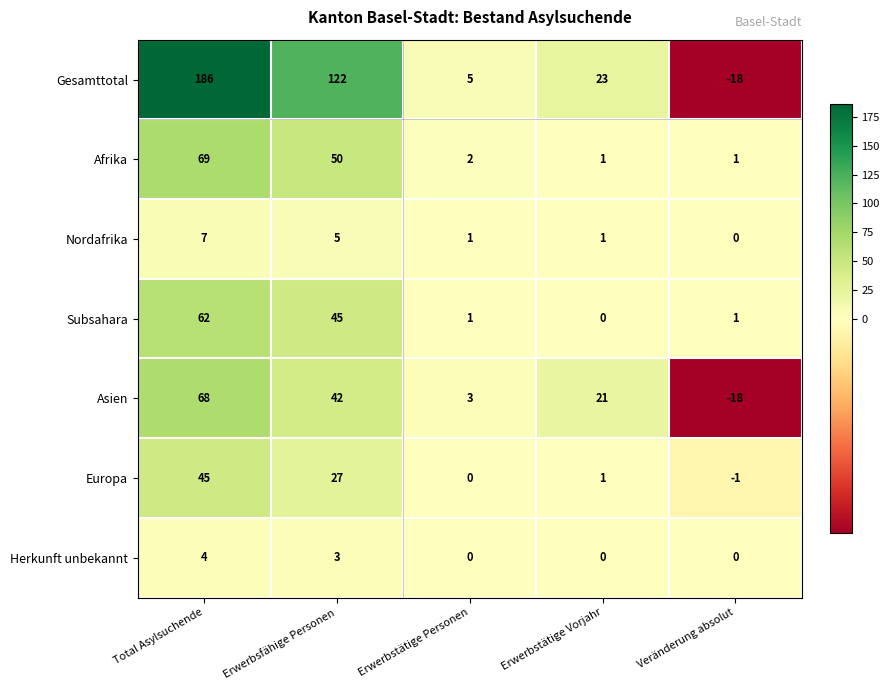

What is the minimum value shown in the chart?

-18